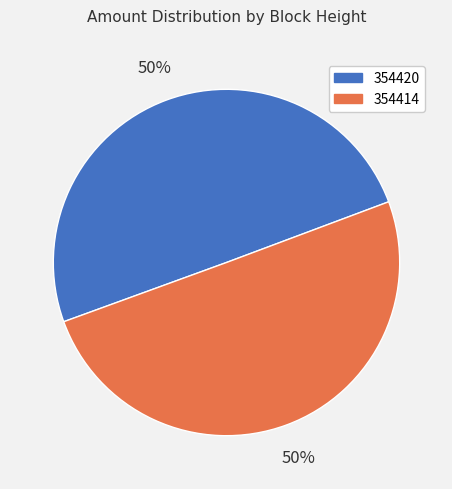

To the nearest percent, what portion does 354414 represent?

50%